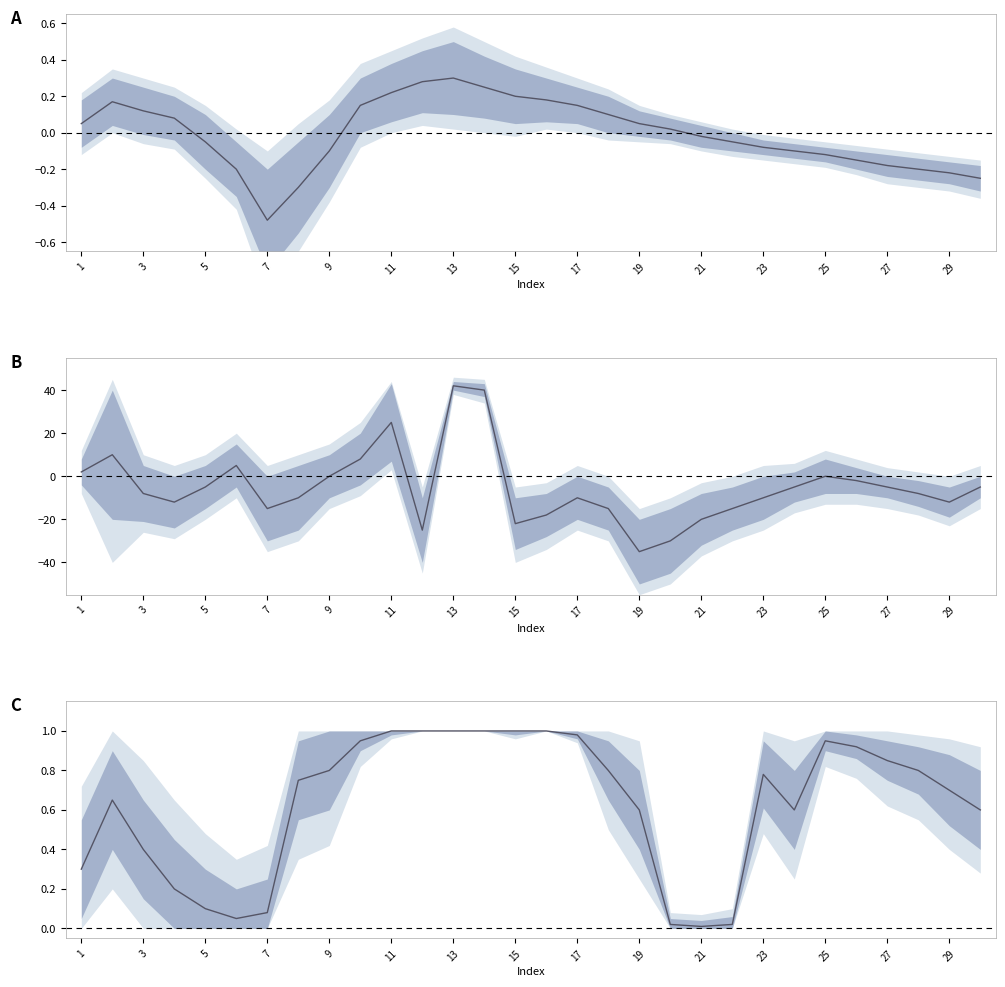

Count the number of categories in the chart.

30